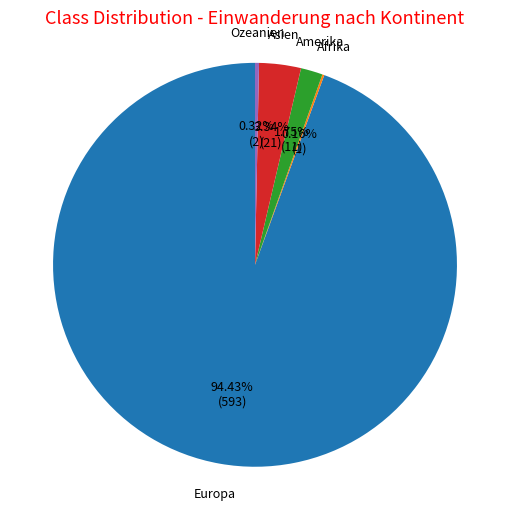

How much of the chart is everything except Amerika?

98.2%